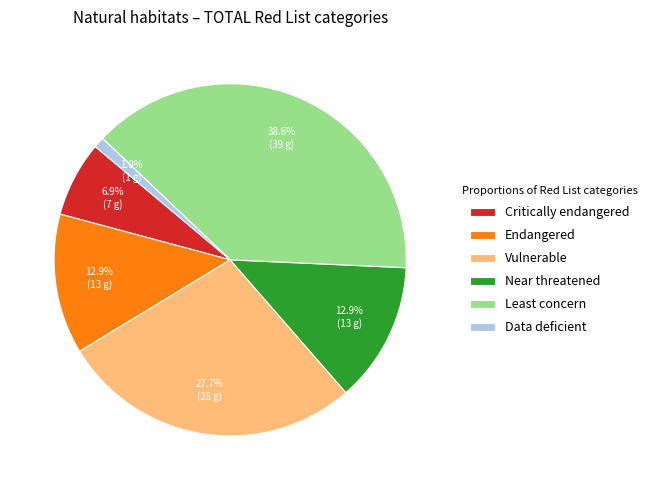

To the nearest percent, what portion does Critically endangered represent?

7%